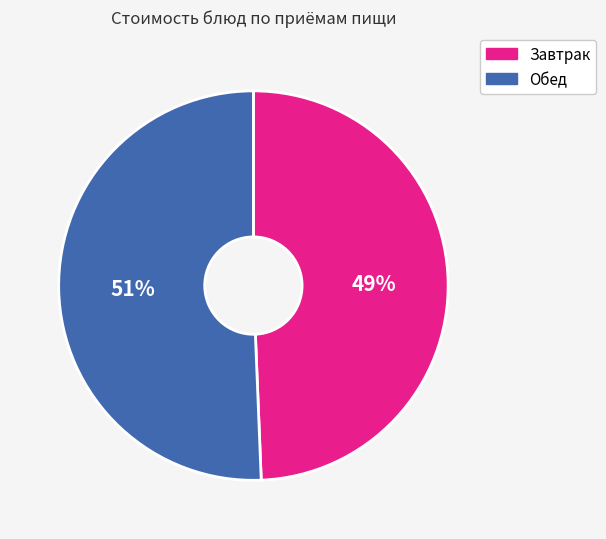

Rank the categories by value from lowest to highest.

Завтрак, Обед